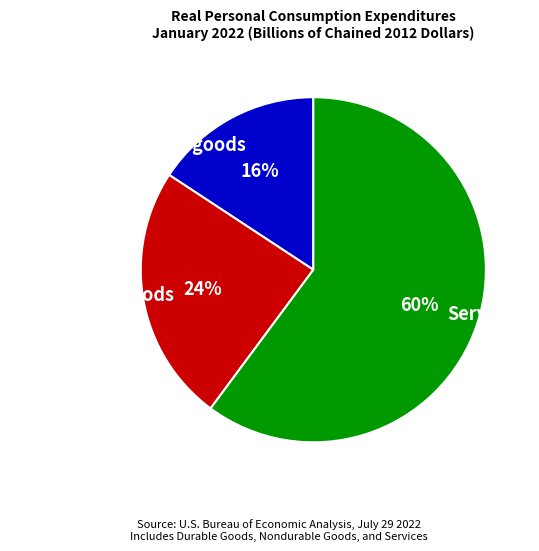

The Durable goods slice represents 9% of the pie. True or false?

False